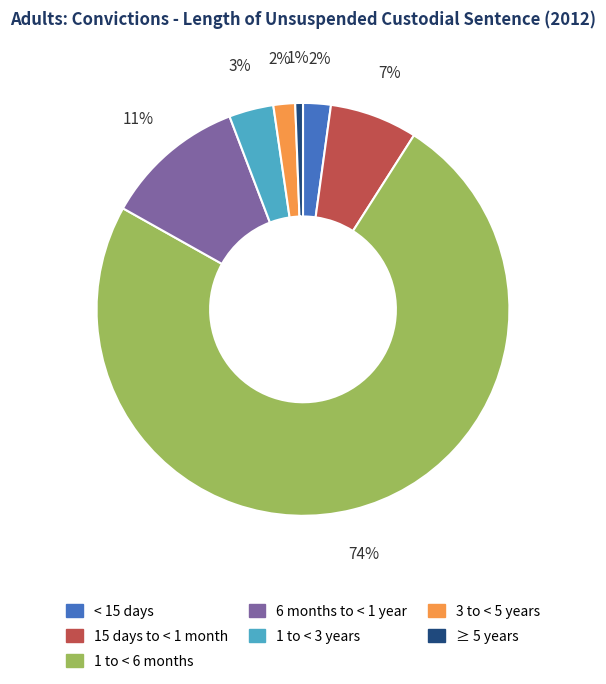

What is the ratio of the value at 1 to < 3 years to the value at 6 months to < 1 year?

0.3